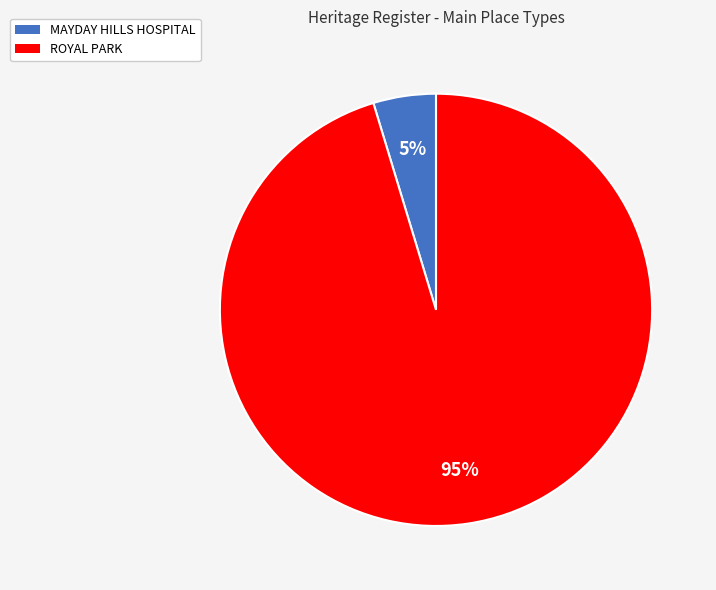

Between ROYAL PARK and MAYDAY HILLS HOSPITAL, which is larger?

ROYAL PARK